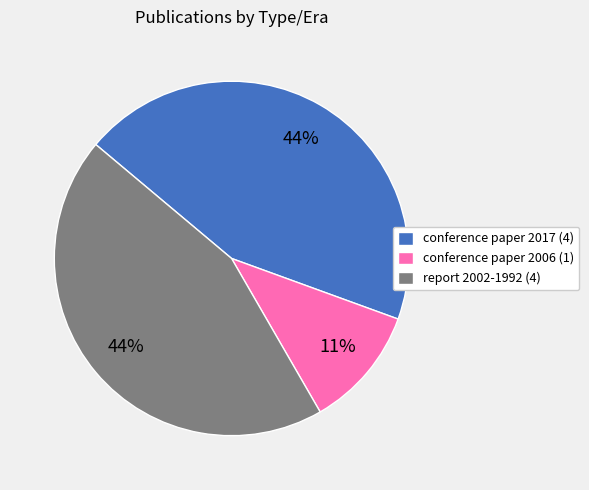

Is it true that conference paper 2006 (1) is 17% of the pie?

False